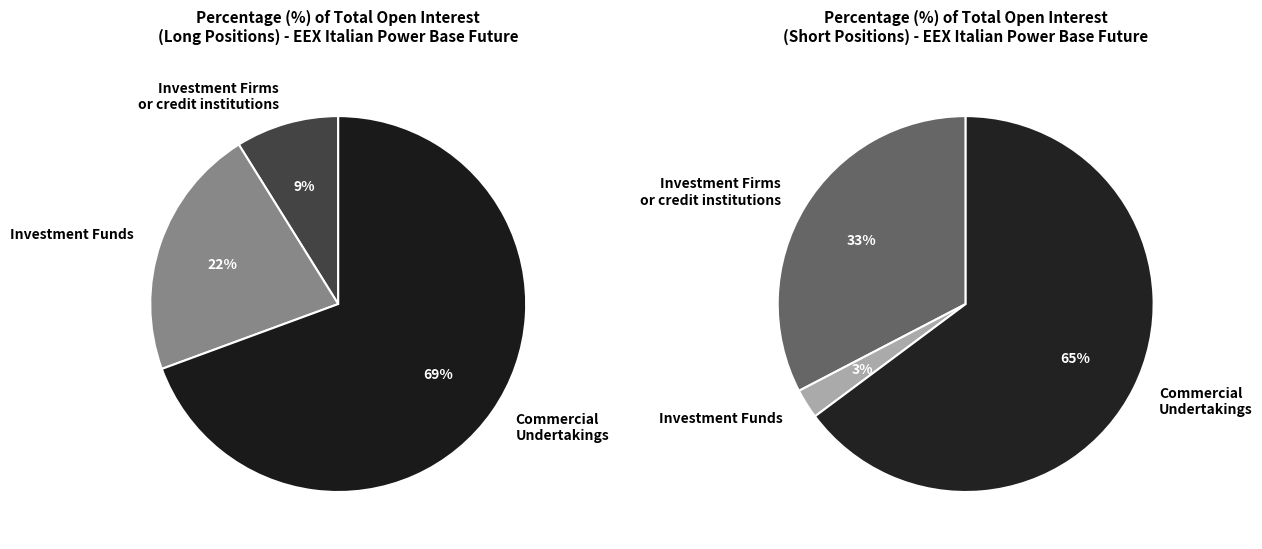

To the nearest percent, what percentage of the pie is Investment Firms or credit institutions?

9%